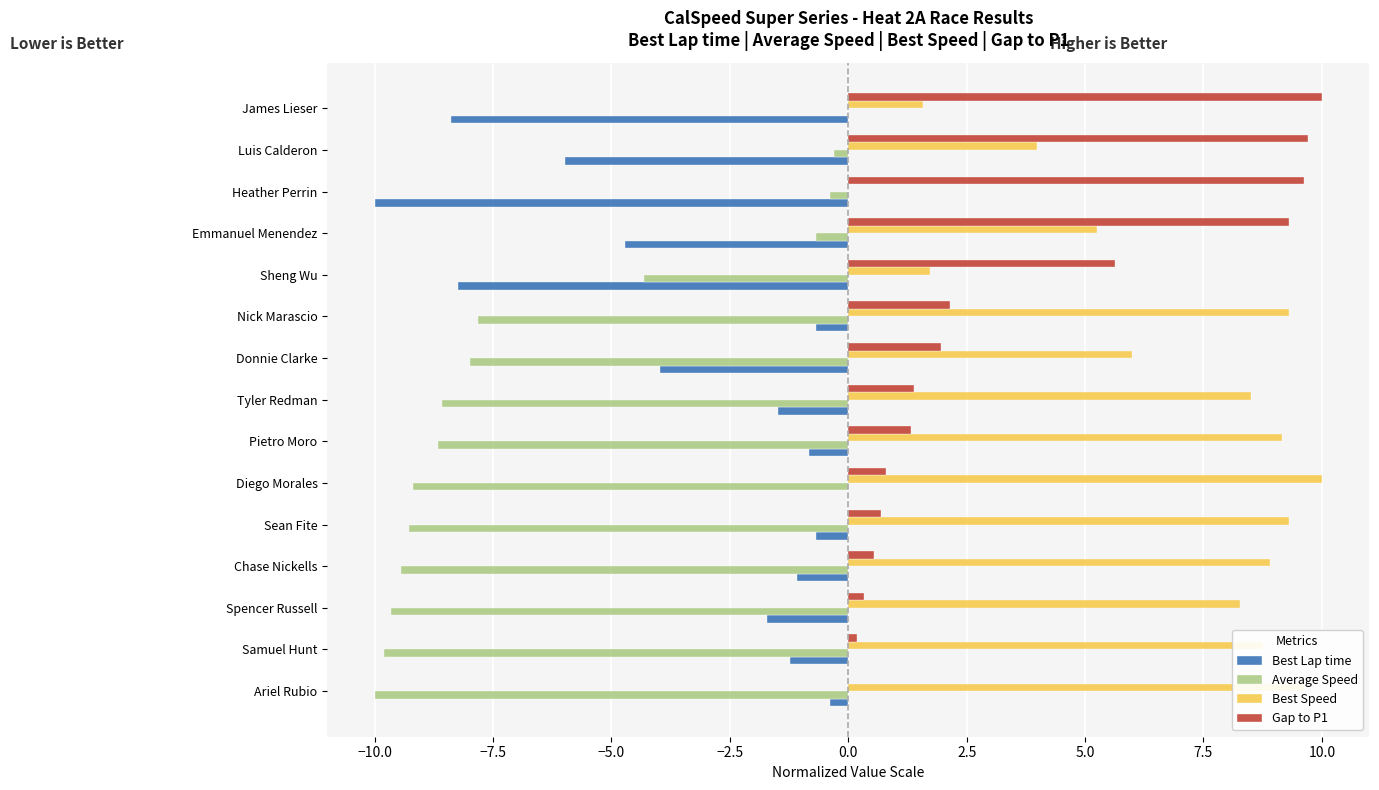

What is the sum of the Best Lap time values at Chase Nickells and Nick Marascio?

-1.8